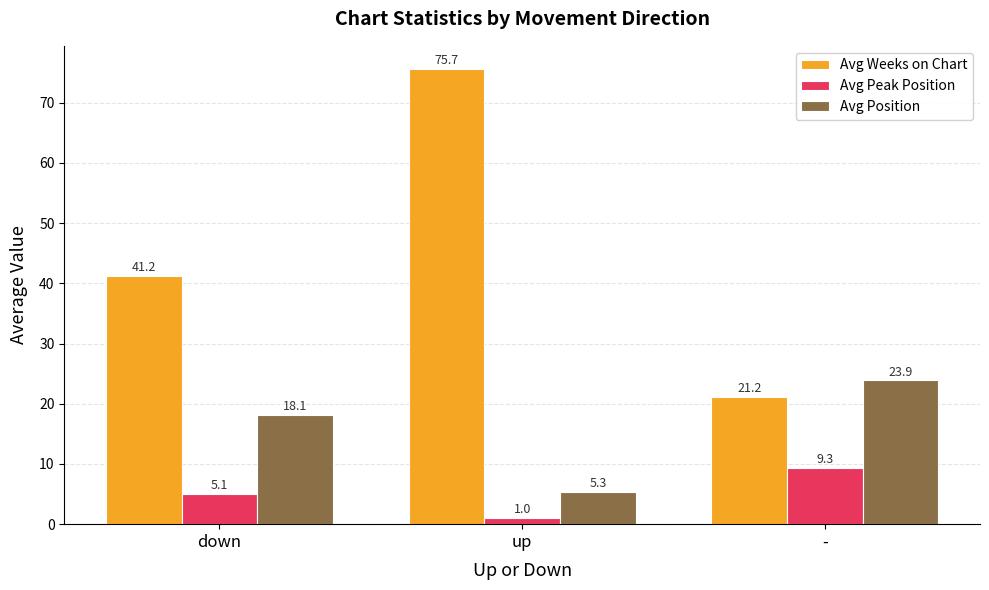

The Avg Position series shows 18.1 at down. True or false?

True